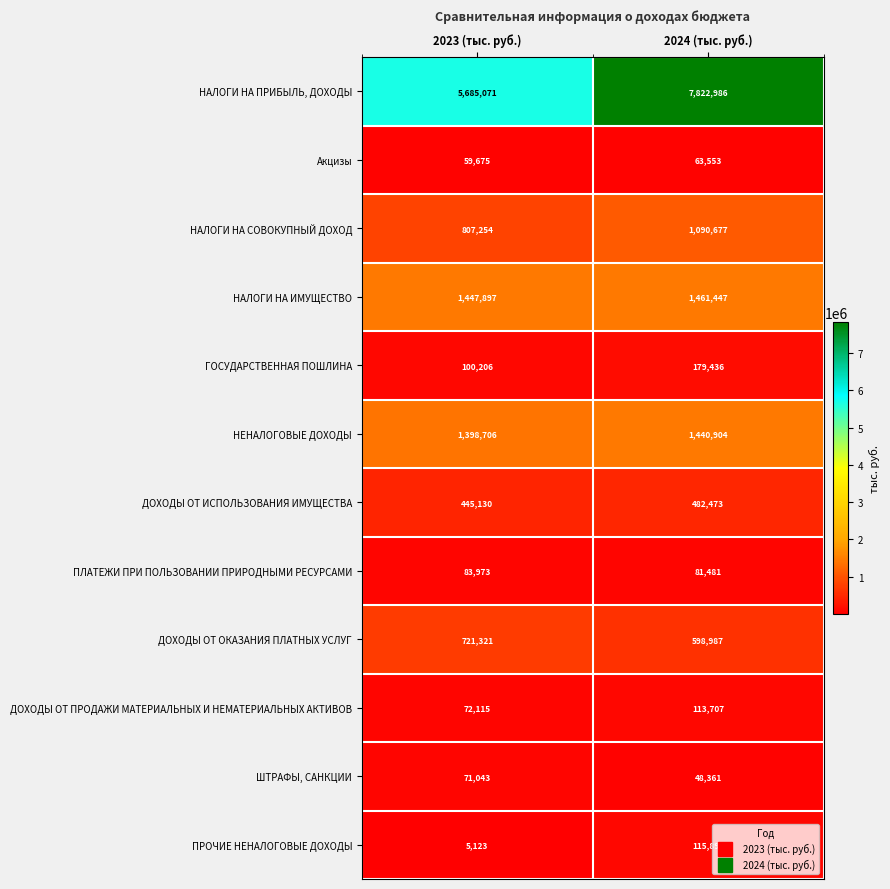

Which series has the largest range (max minus min)?

НАЛОГИ НА ПРИБЫЛЬ, ДОХОДЫ